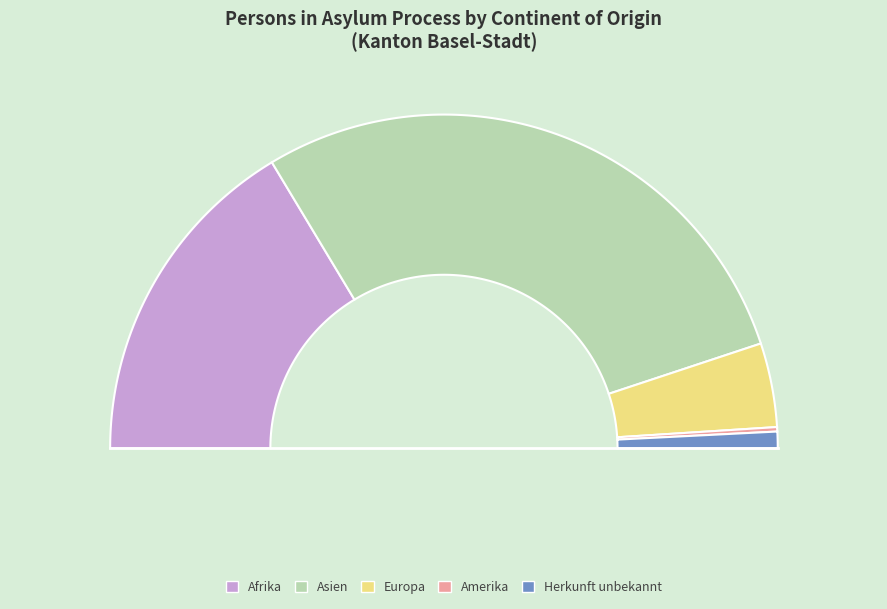

How many slices are in this pie chart?

5